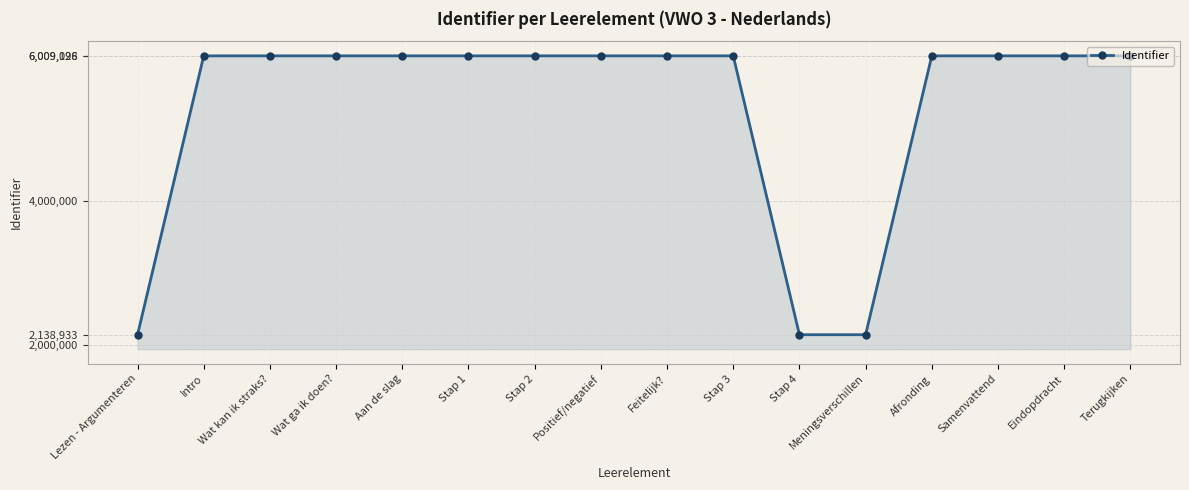

What is the smallest value displayed?

2138933